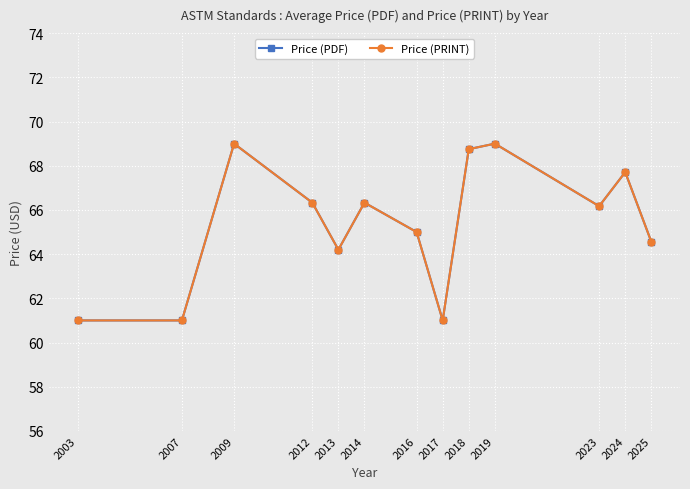

Is this an area chart (filled region under the line)?

No